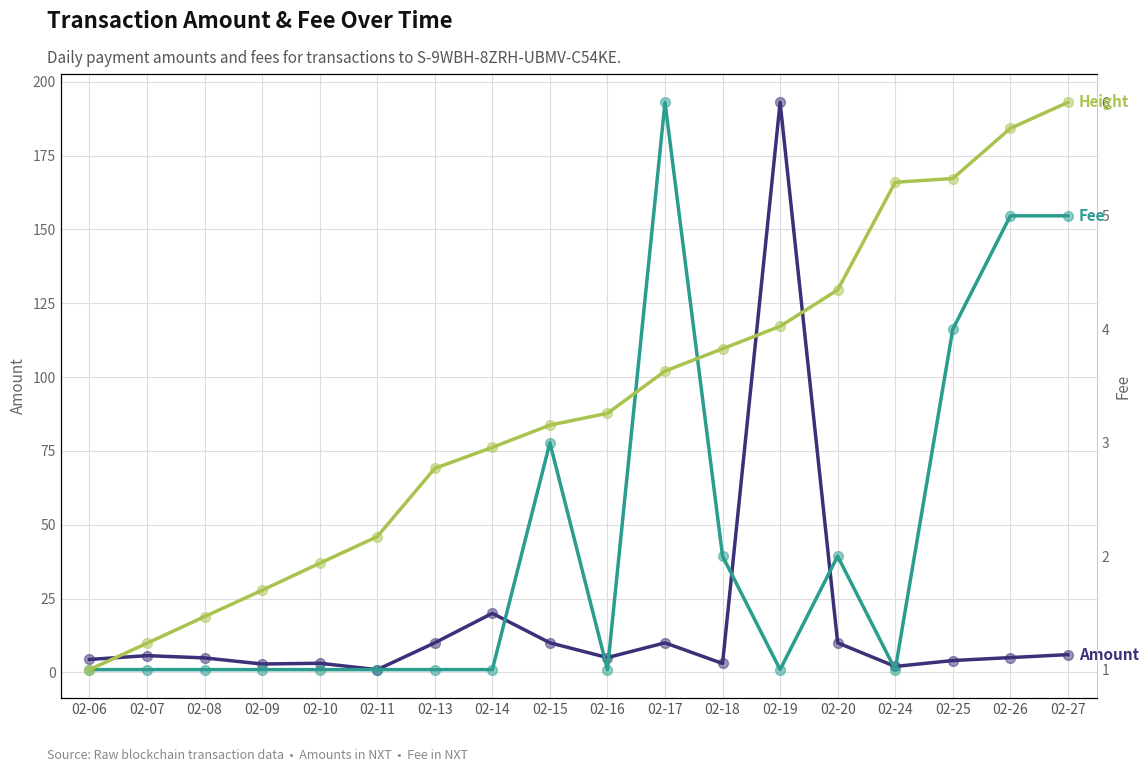

Which series has the largest total across all categories?

Amount